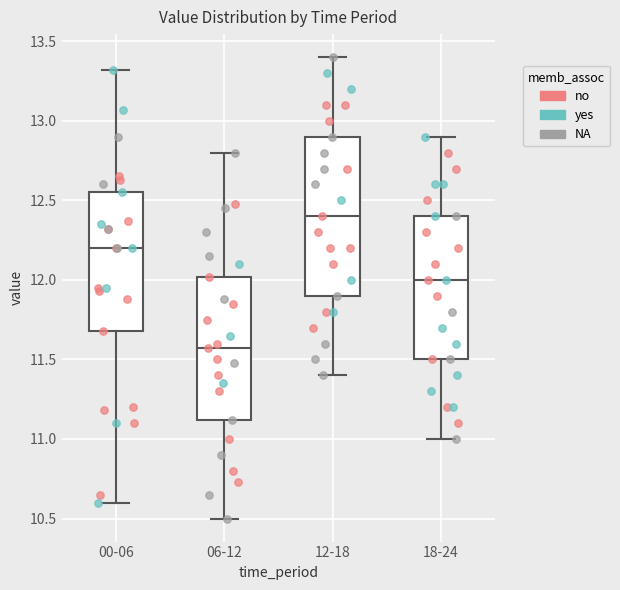

Which box is the tallest, from its lower edge to its upper edge?

12-18